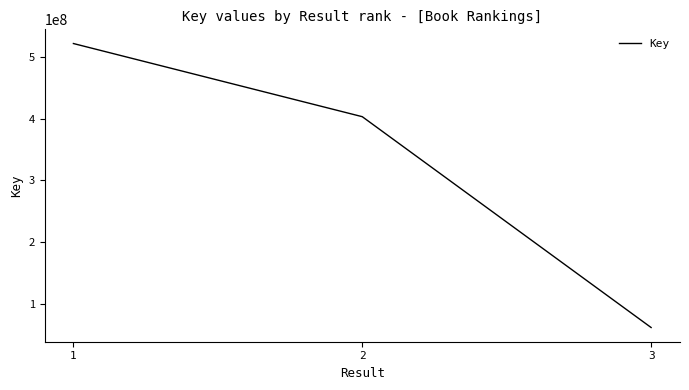

The chart shows a value of 61401321 at 3. True or false?

True